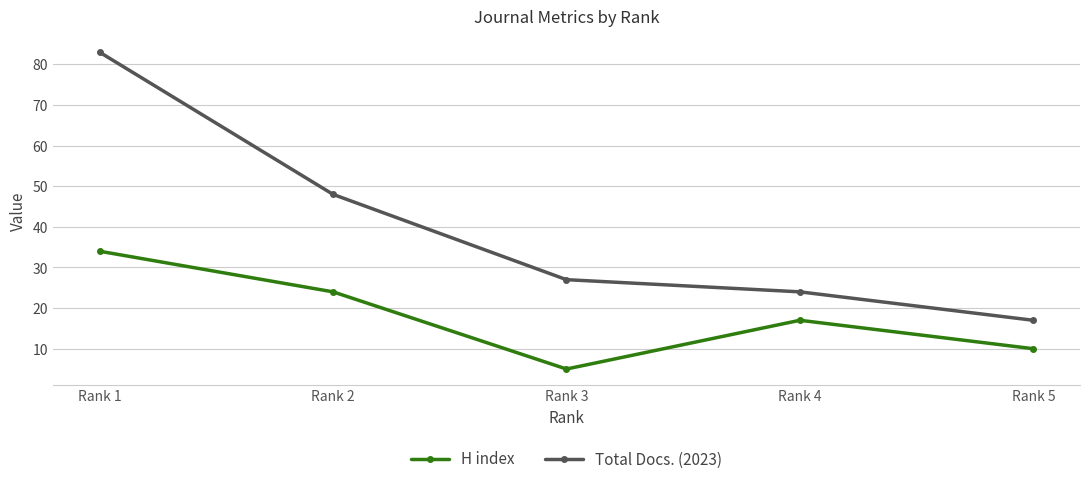

How many interior local peaks does the H index series have?

1